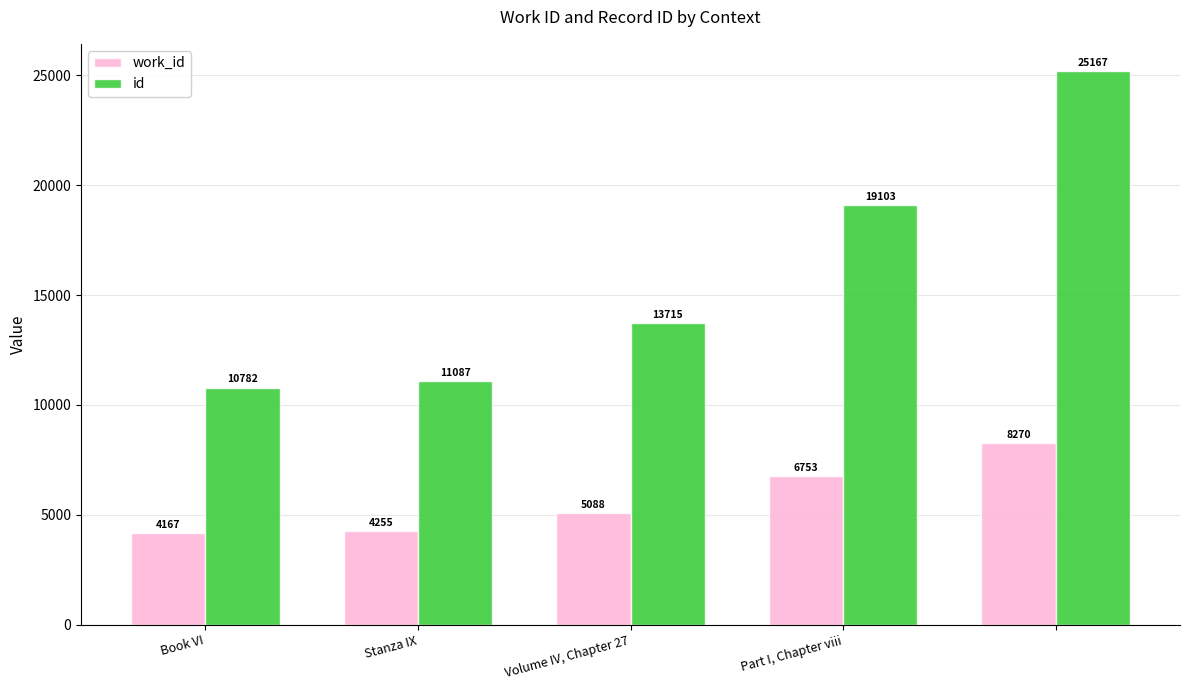

How many distinct data groups are displayed?

2